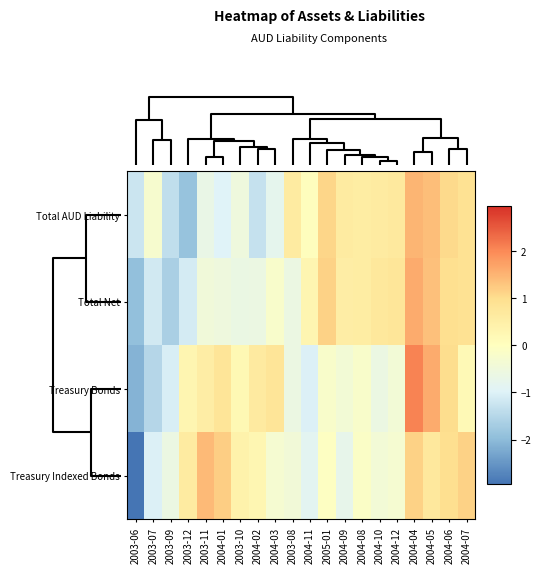

At how many categories does at least one series exceed -1?

19